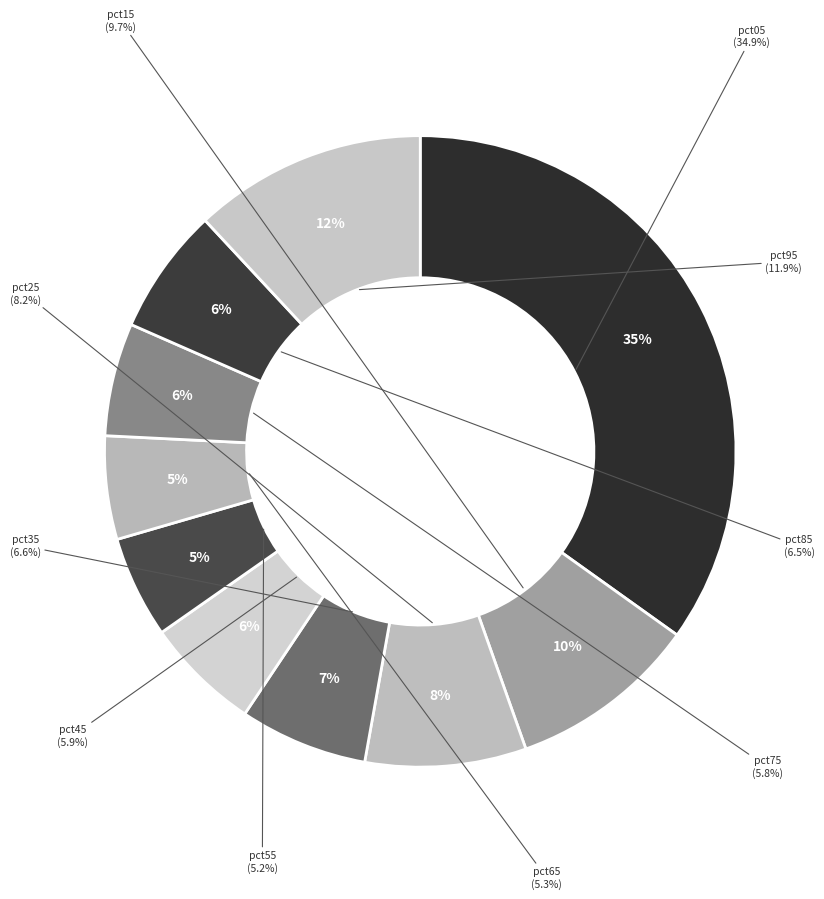

Approximately how many times larger is the value at pct55 compared to pct05?

0.1